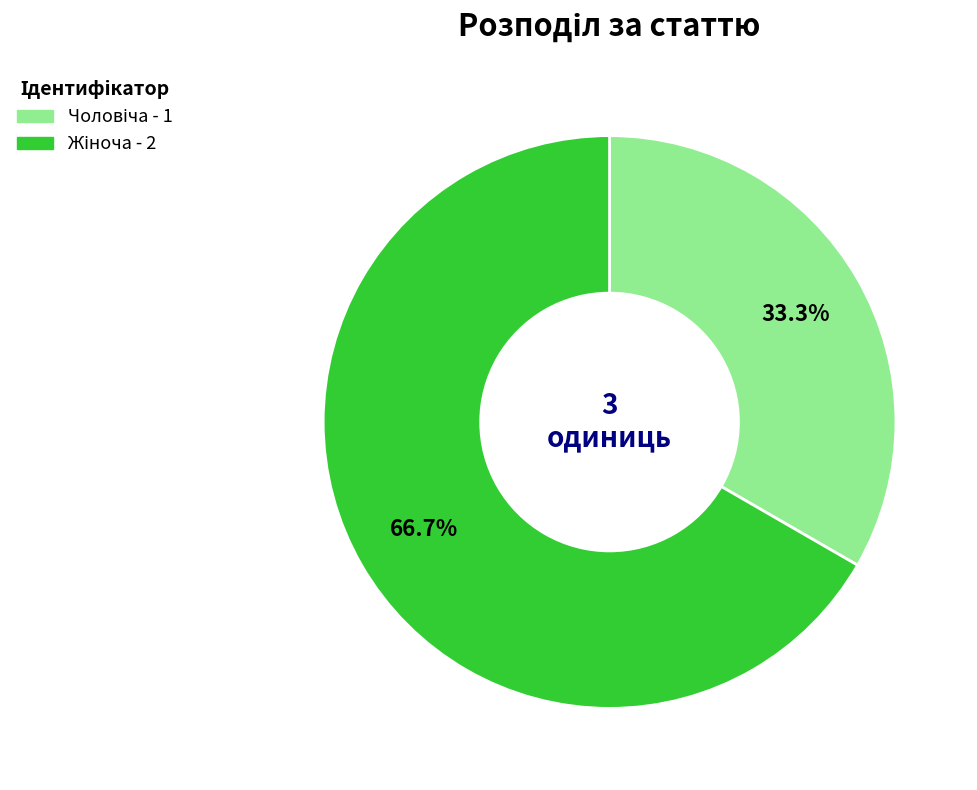

Is there a majority slice in this chart?

Yes